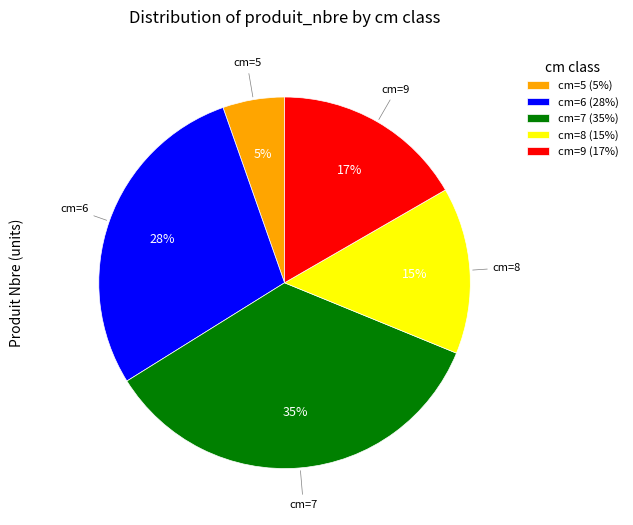

The cm=5 slice represents 12% of the pie. True or false?

False